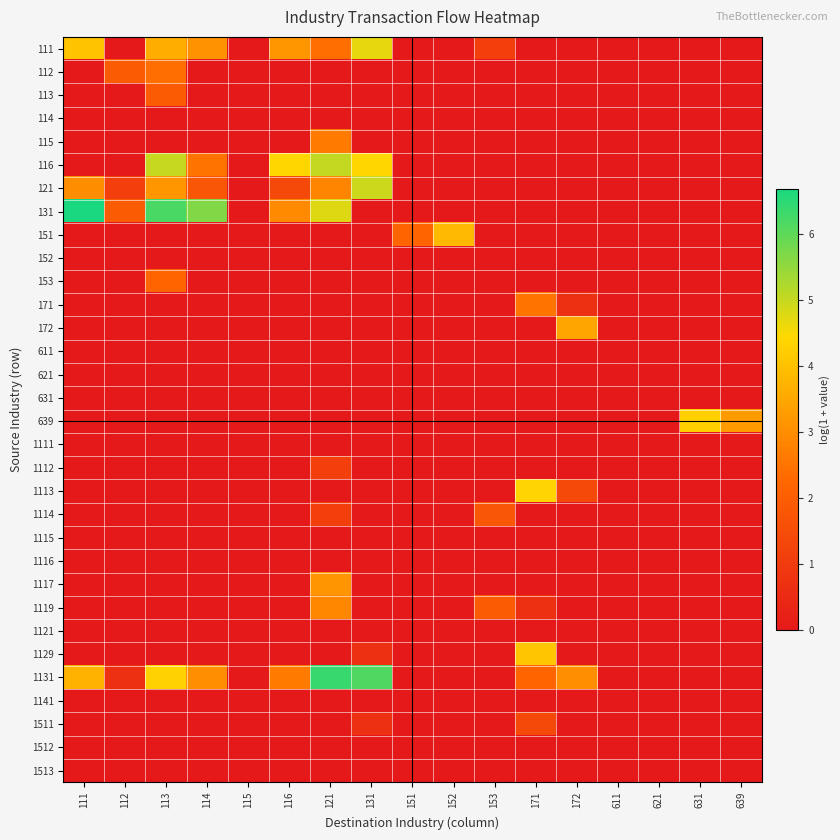

What is the difference between the highest and lowest values at 121?

6.4